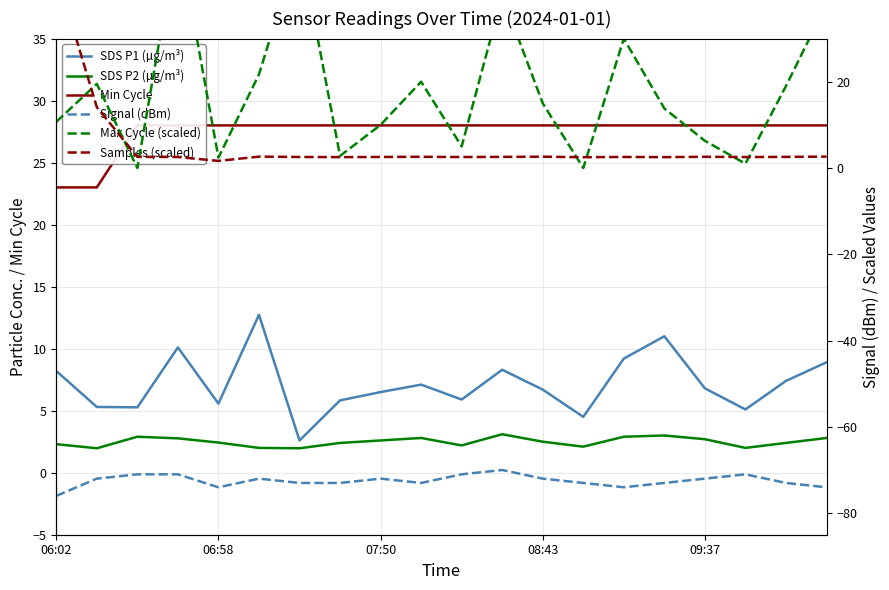

Which series has the largest total across all categories?

Min Cycle